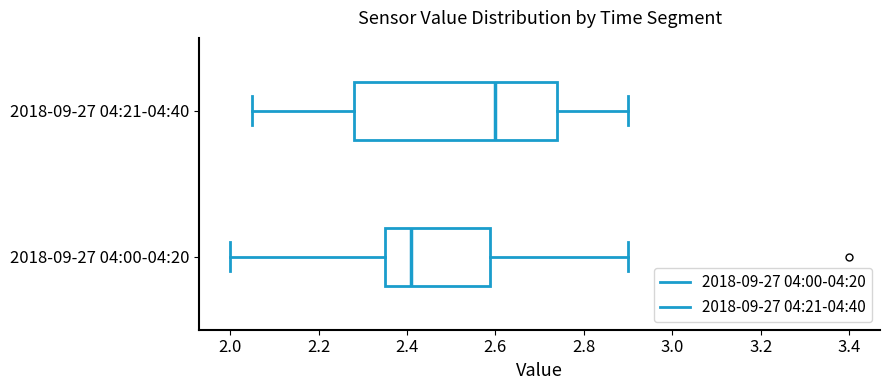

Reading bottom to top, transcribe this box plot: for each box, give where its median line is, the range the box spans, and where its two whiskers end, as read against the x-axis. The values are not printed on the chart, so give them approximately, as read against the axis.

2018-09-27 04:00-04:20: median 2.42, box 2.36 to 2.58, whiskers 2.00 to 2.90
2018-09-27 04:21-04:40: median 2.60, box 2.28 to 2.74, whiskers 2.06 to 2.90